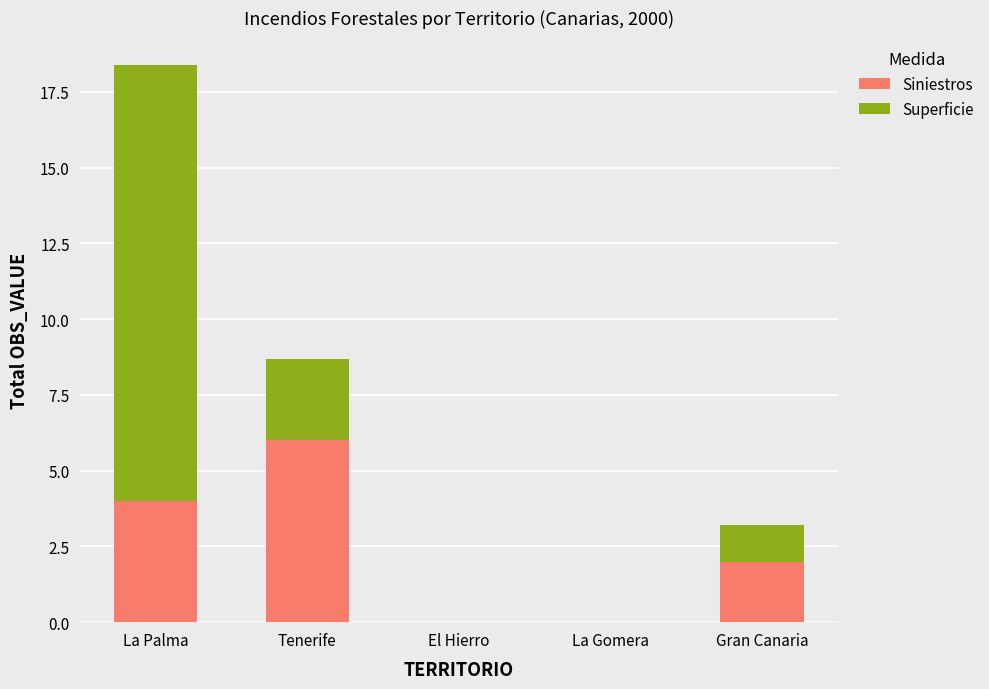

What is the average value of the Siniestros series?

2.4